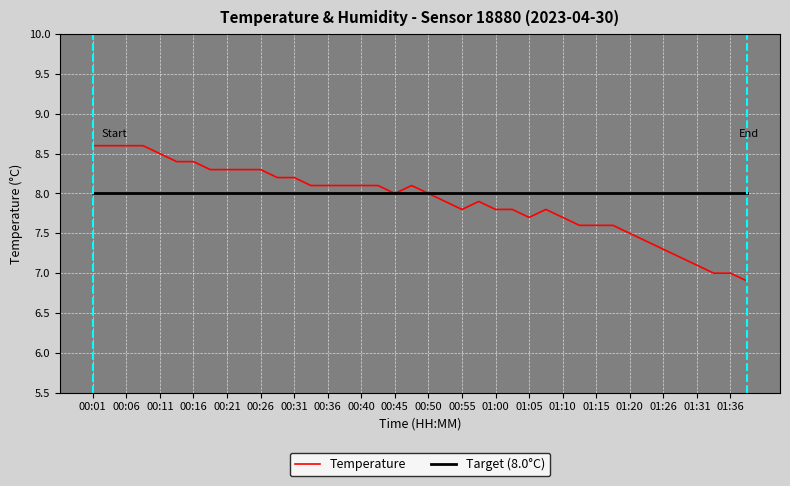

What is the maximum value shown in the chart?

8.6